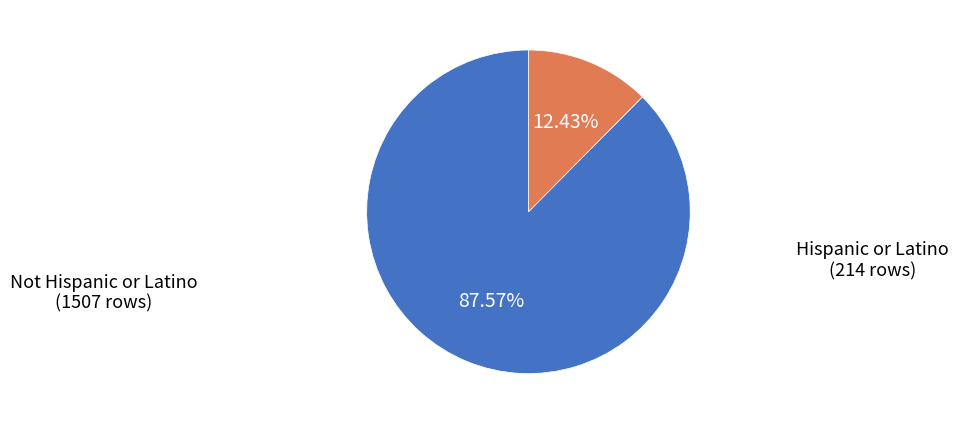

Does any single category account for the majority?

Yes